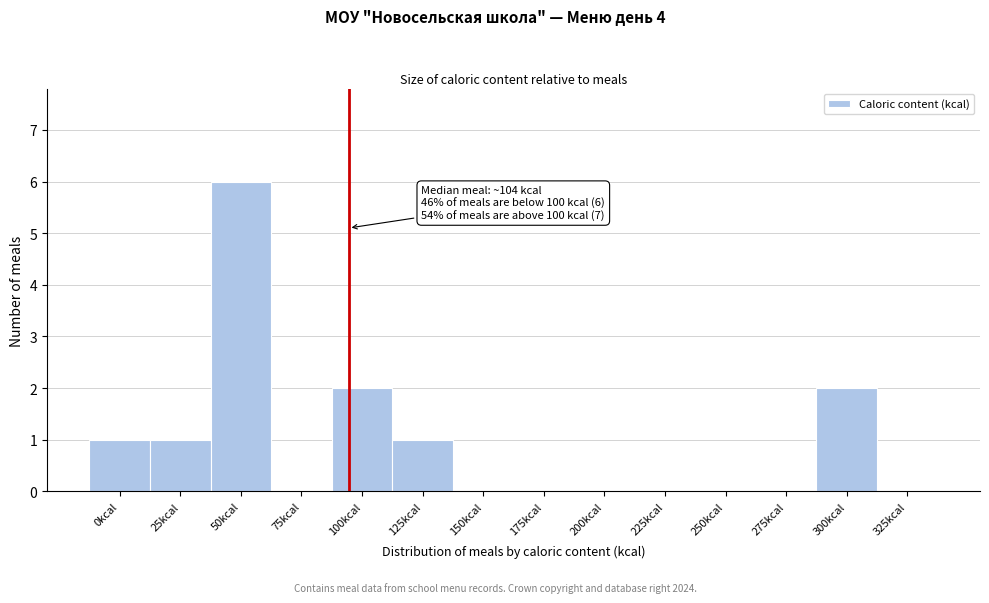

Reading left to right, transcribe all the data shown in this chart.

0kcal=1	25kcal=1	50kcal=6	75kcal=0	100kcal=2	125kcal=1	150kcal=0	175kcal=0	200kcal=0	225kcal=0	250kcal=0	275kcal=0	300kcal=2	325kcal=0